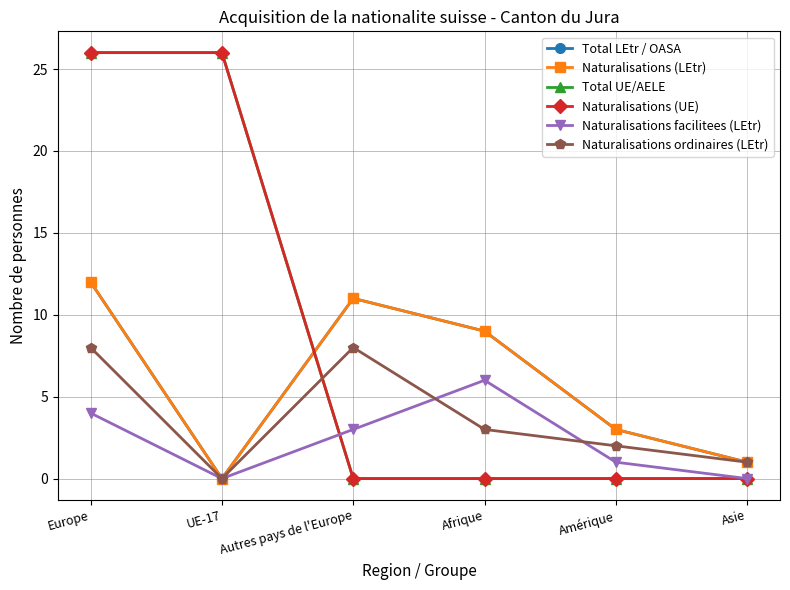

What is the label of the 2nd point from the left?

UE-17